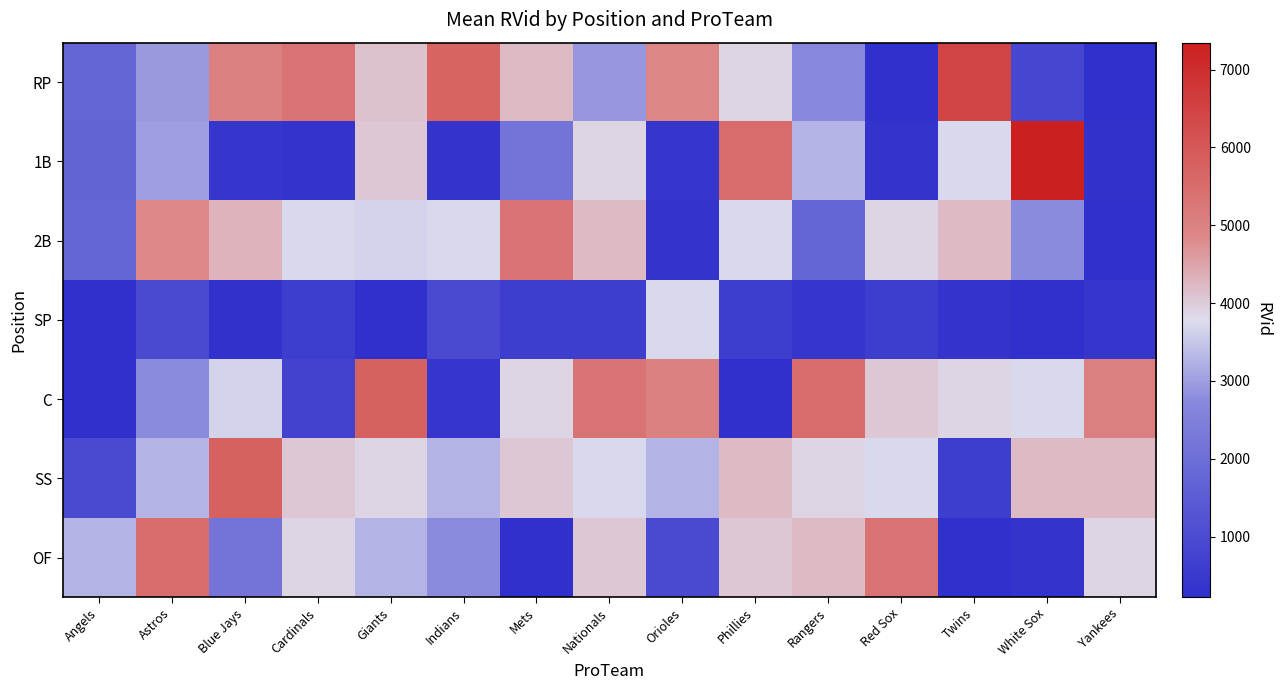

Reading right to left, what are all the values shown in this chart?

RP: Yankees=265	White Sox=874	Twins=6464	Red Sox=222	Rangers=2717	Phillies=3888	Orioles=4893	Nationals=2899	Mets=4215	Indians=5707	Giants=4140	Cardinals=5355	Blue Jays=5031	Astros=2930	Angels=1730
1B: Yankees=287	White Sox=7346	Twins=3734	Red Sox=370	Rangers=3264	Phillies=5490	Orioles=443	Nationals=3888	Mets=2125	Indians=370	Giants=4057	Cardinals=370	Blue Jays=443	Astros=3000	Angels=1676
2B: Yankees=222	White Sox=2759	Twins=4215	Red Sox=3888	Rangers=1731	Phillies=3734	Orioles=370	Nationals=4215	Mets=5355	Indians=3734	Giants=3666	Cardinals=3734	Blue Jays=4296	Astros=4825	Angels=1731
SP: Yankees=443	White Sox=222	Twins=370	Red Sox=664	Rangers=443	Phillies=664	Orioles=3734	Nationals=664	Mets=664	Indians=984	Giants=222	Cardinals=664	Blue Jays=287	Astros=984	Angels=222
C: Yankees=5031	White Sox=3734	Twins=3888	Red Sox=4057	Rangers=5490	Phillies=222	Orioles=5031	Nationals=5355	Mets=3888	Indians=443	Giants=5762	Cardinals=777	Blue Jays=3666	Astros=2759	Angels=264
SS: Yankees=4215	White Sox=4215	Twins=664	Red Sox=3734	Rangers=3888	Phillies=4215	Orioles=3264	Nationals=3734	Mets=4057	Indians=3264	Giants=3888	Cardinals=4057	Blue Jays=5762	Astros=3264	Angels=984
OF: Yankees=3888	White Sox=370	Twins=222	Red Sox=5355	Rangers=4215	Phillies=4057	Orioles=984	Nationals=4057	Mets=222	Indians=2759	Giants=3264	Cardinals=3888	Blue Jays=2125	Astros=5490	Angels=3264